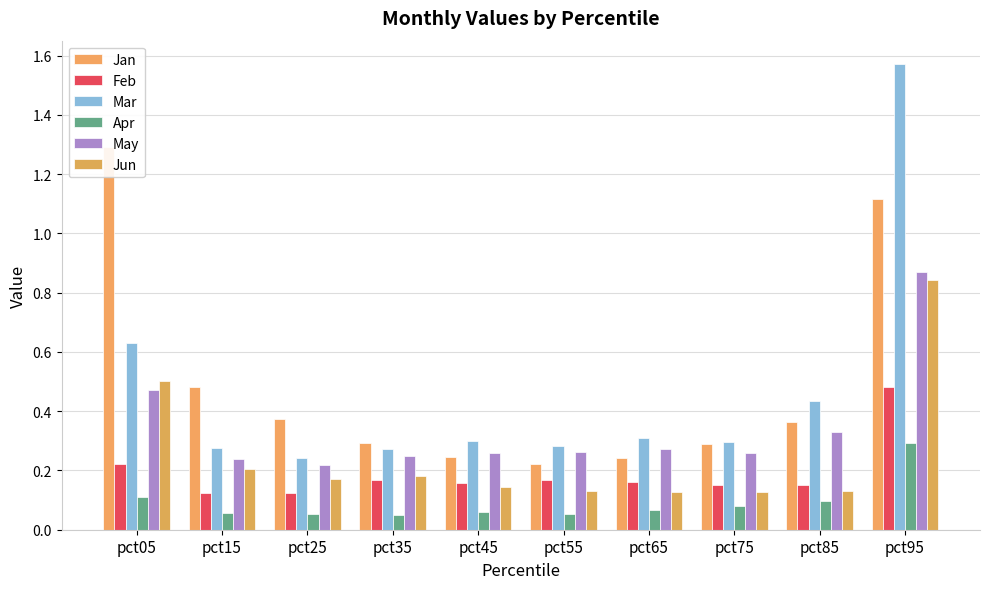

At pct75, list the series in order from smallest to largest.

Apr, Jun, Feb, May, Jan, Mar